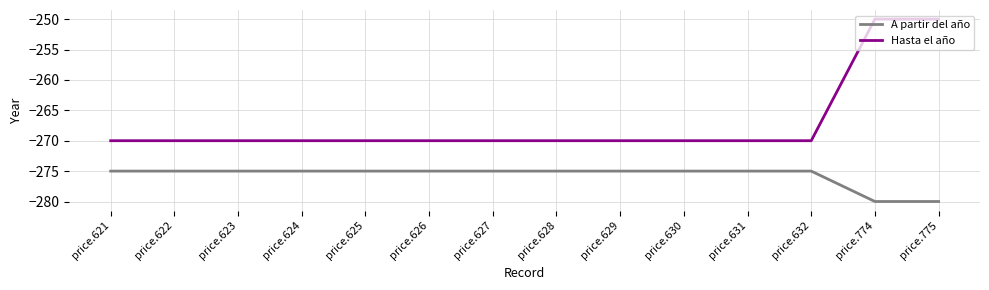

What are all the series names shown in the legend?

A partir del año, Hasta el año